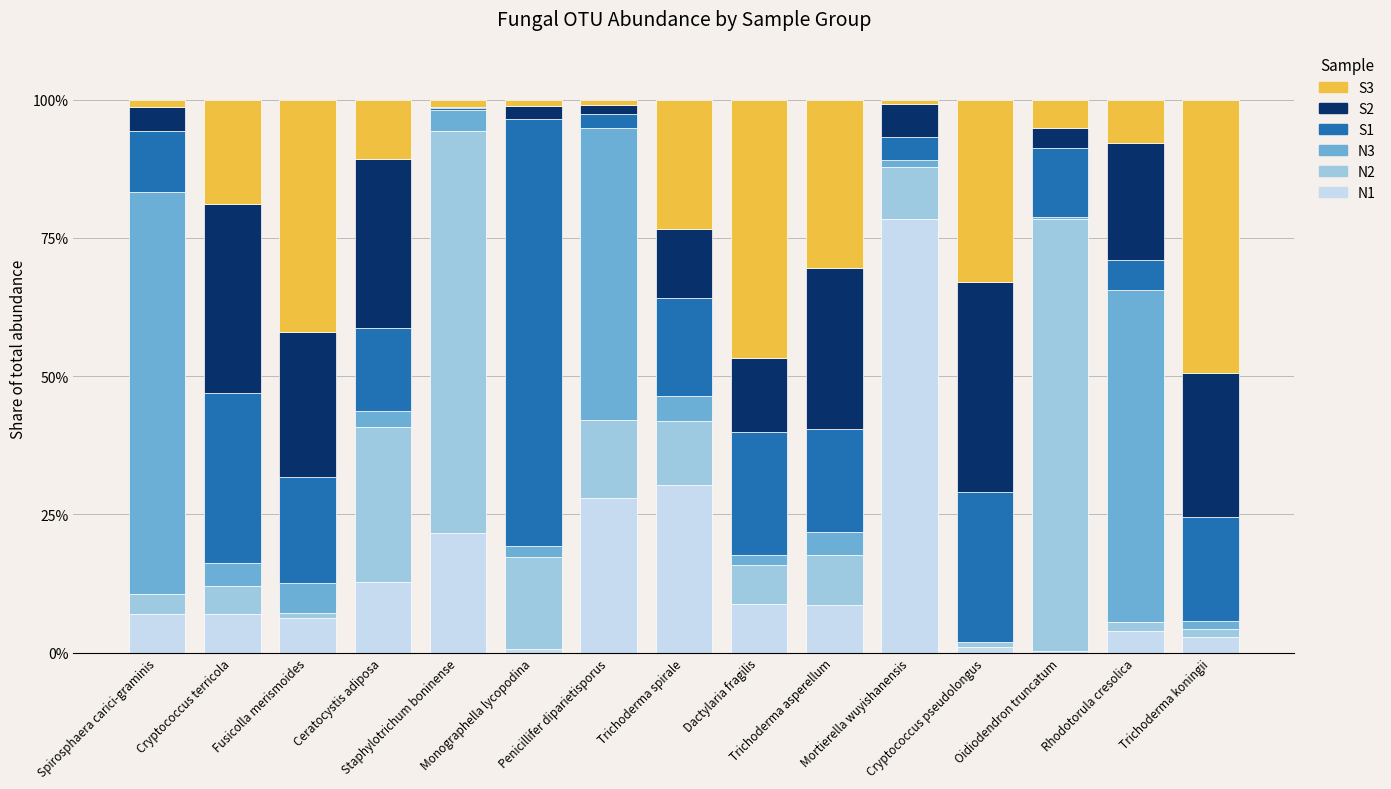

Are the bars horizontal?

No